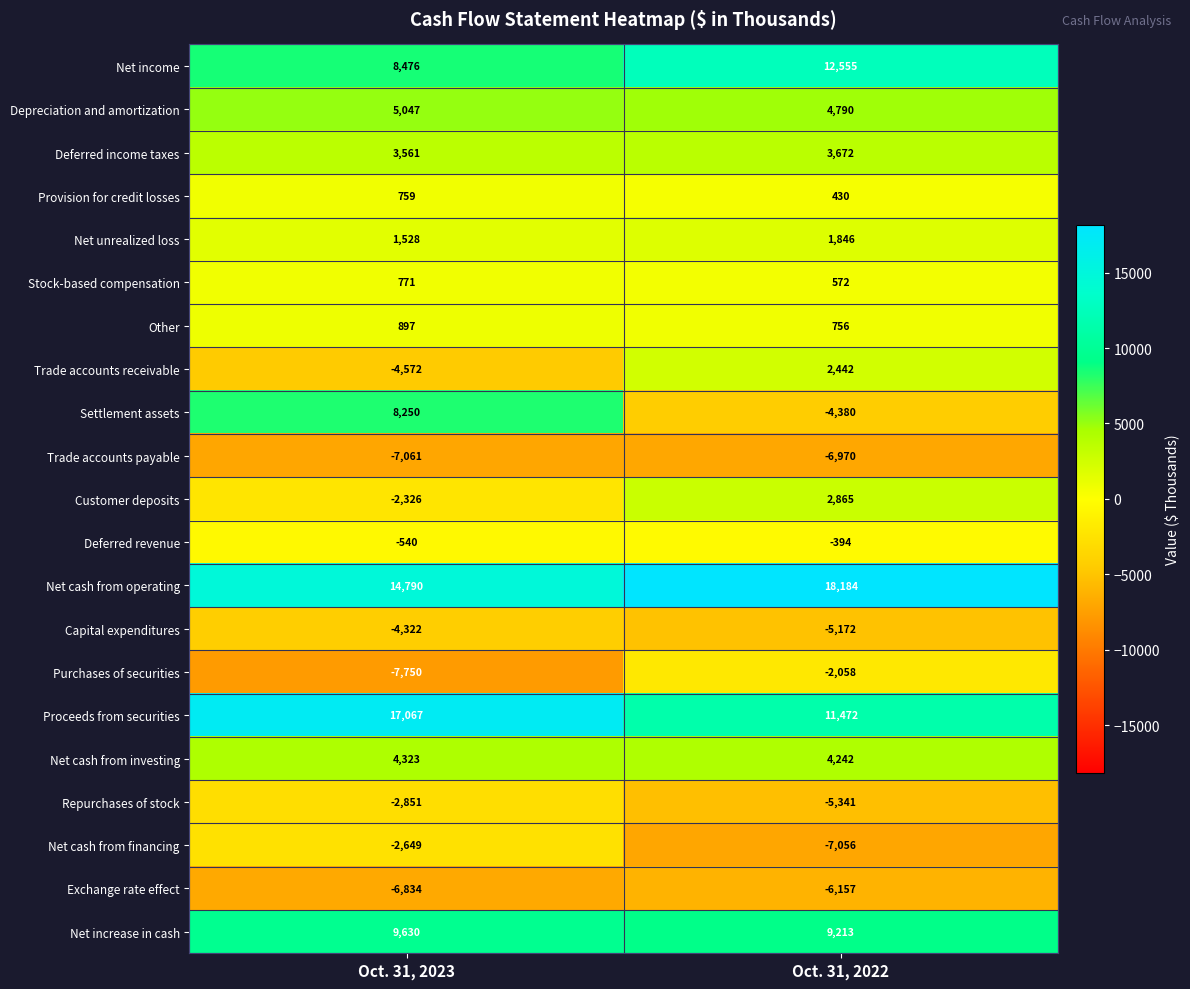

What is the difference between the Provision for credit losses values at Oct. 31, 2022 and Oct. 31, 2023?

329